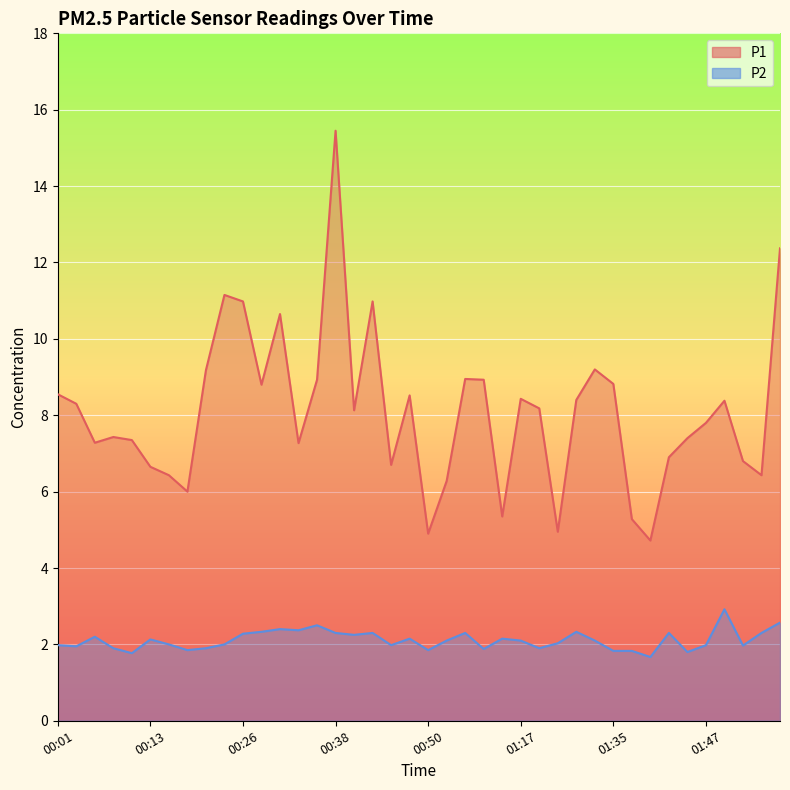

What is the approximate value of P1 at 01:37?

5.3